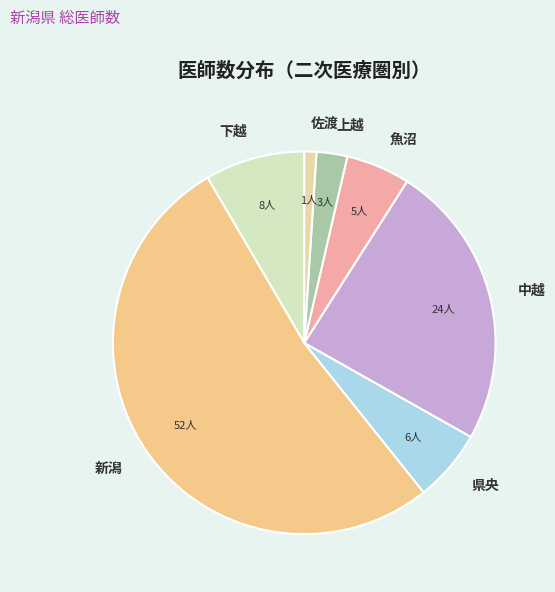

Is the sum of 中越 and 新潟 greater than half?

Yes